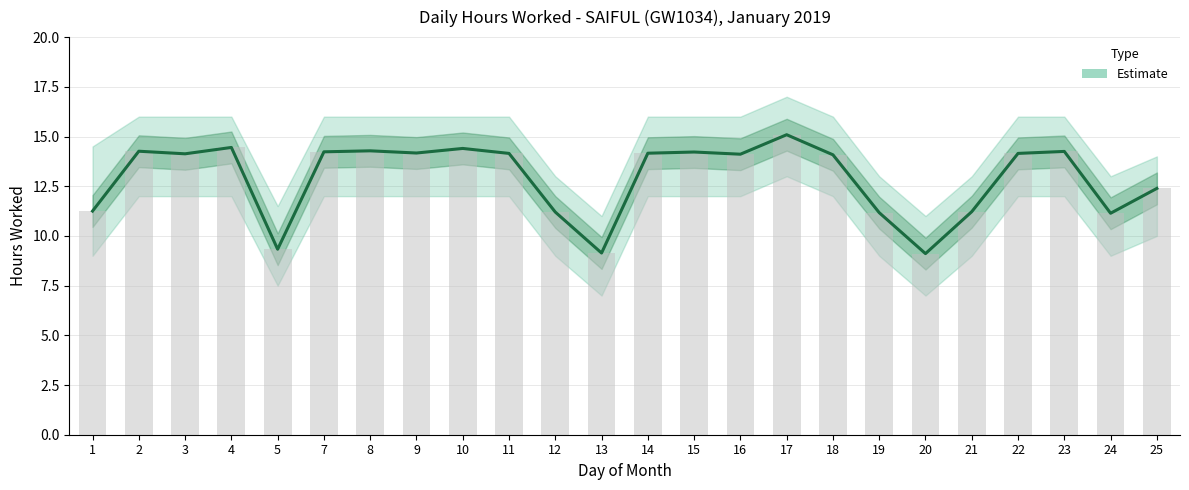

Between 25 and 1, which is larger?

25